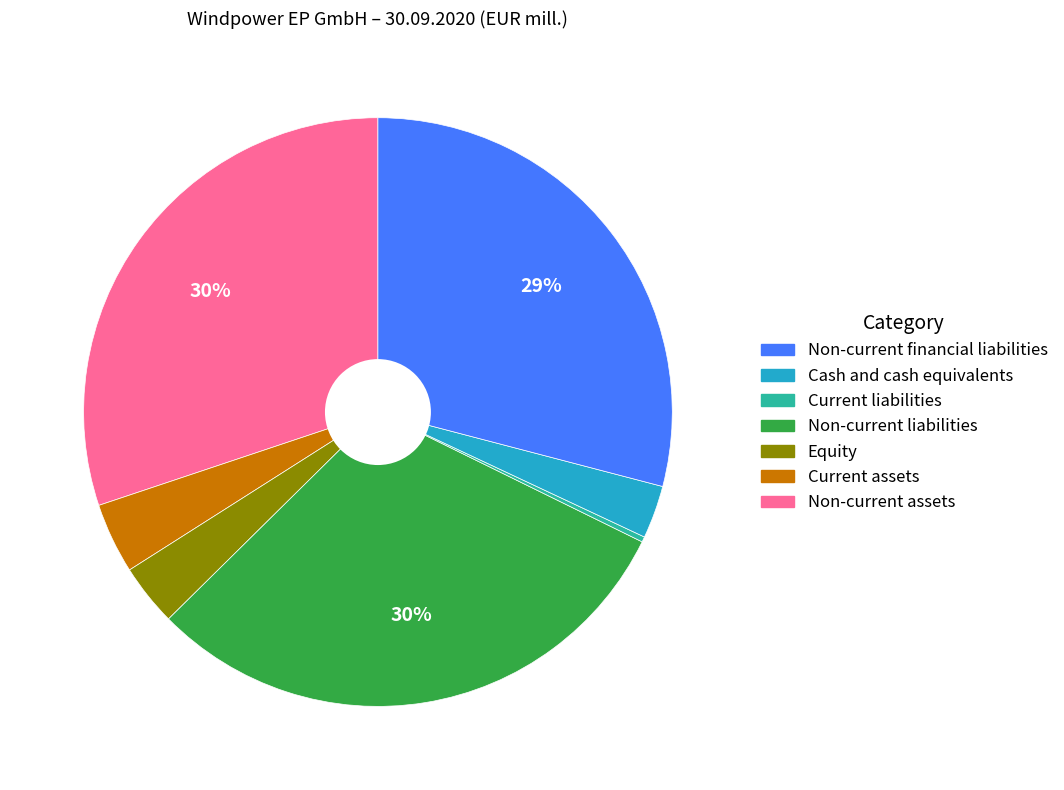

To the nearest percent, what is the difference between the largest and smallest slice percentages?

30%